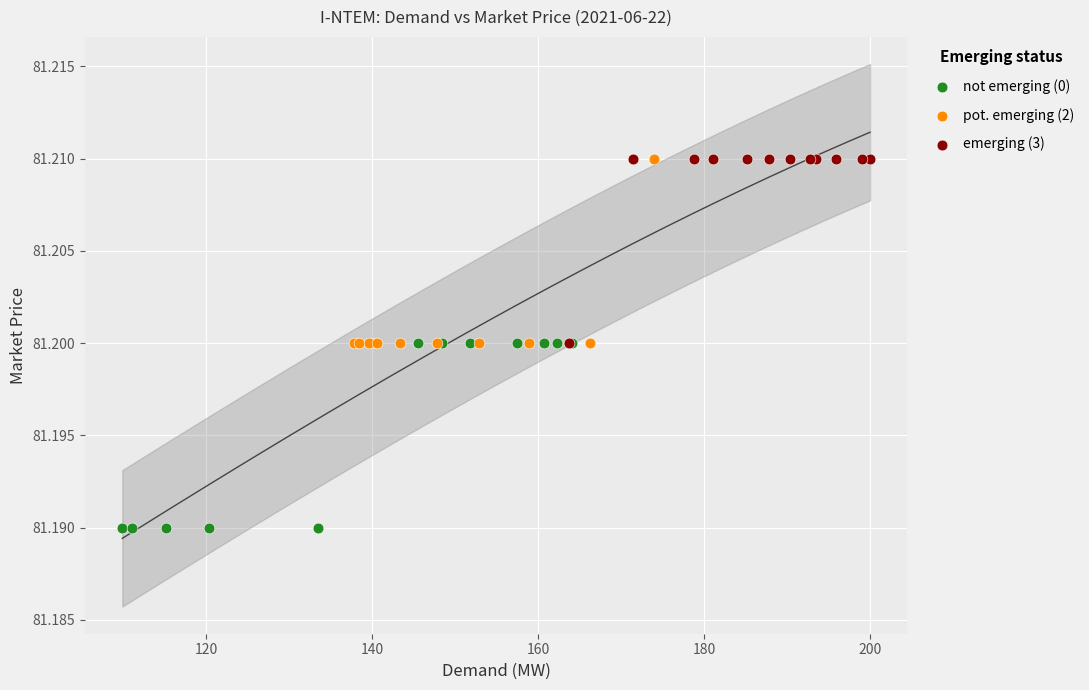

Which series contains the lowest Y value?

not emerging (0)